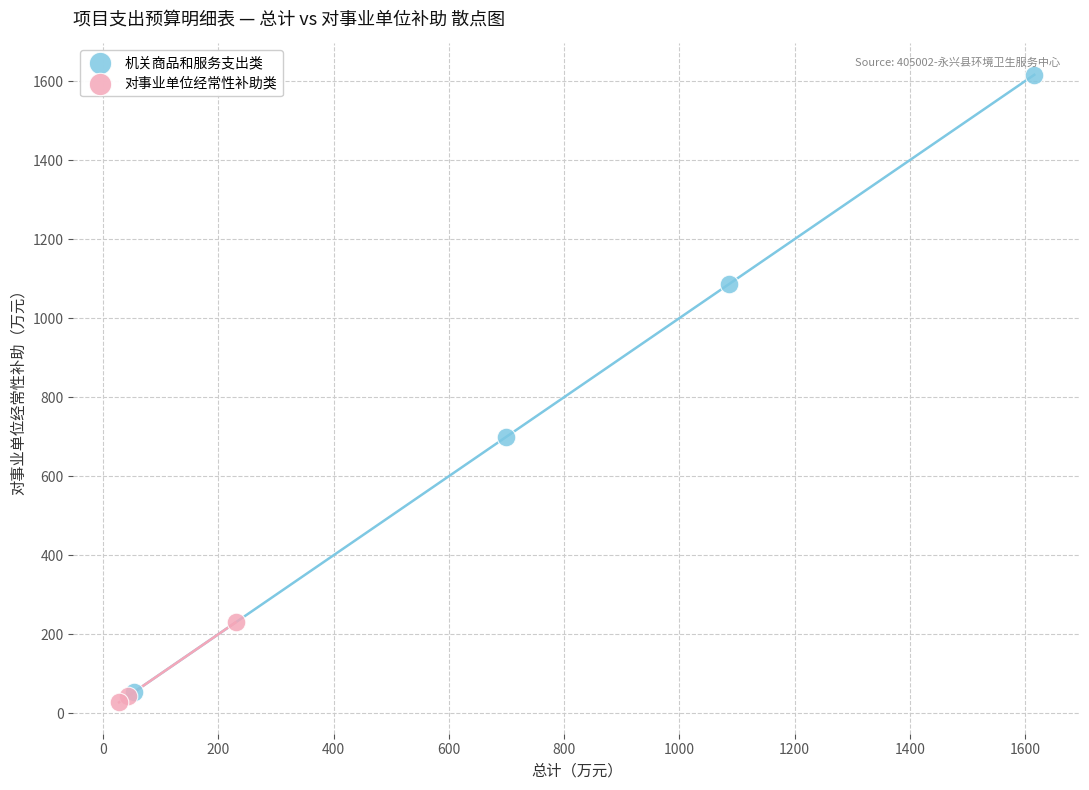

Which series reaches the maximum Y coordinate?

机关商品和服务支出类